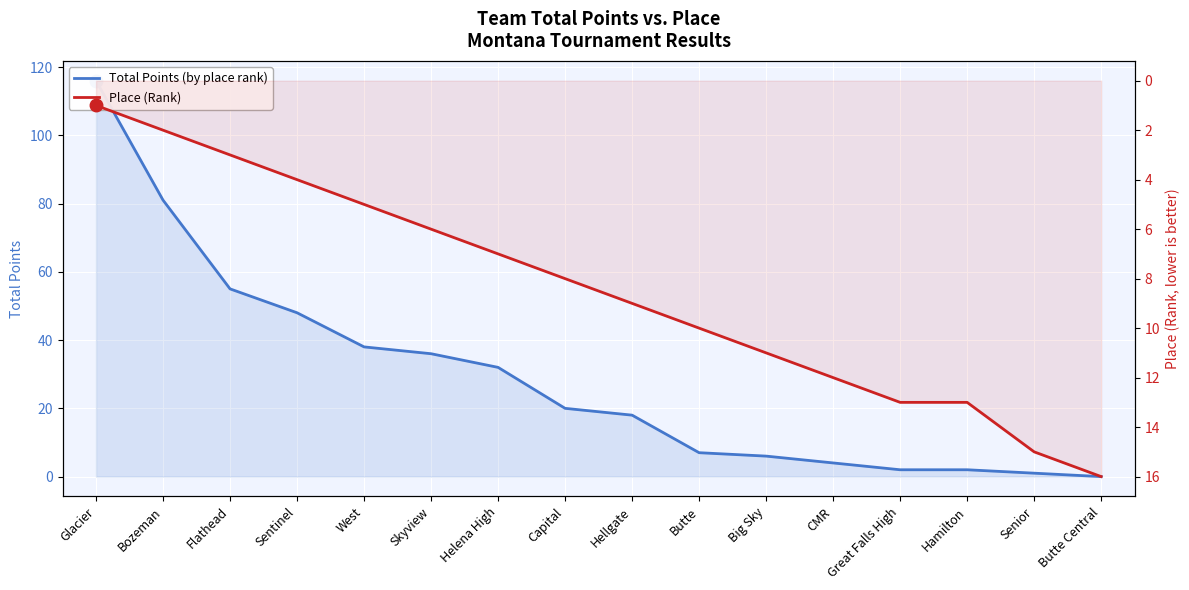

At which label does Place (Rank) reach its peak?

Butte Central